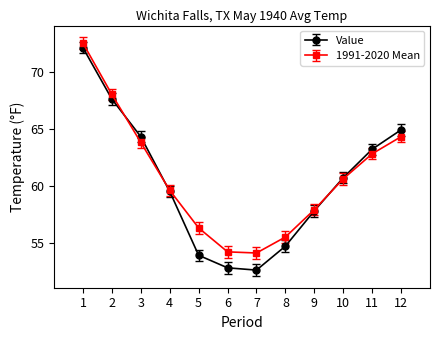

Reading right to left, extract all data points from this chart.

Value: 12=64.9	11=63.2	10=60.7	9=57.8	8=54.7	7=52.6	6=52.8	5=53.9	4=59.5	3=64.3	2=67.6	1=72.1
1991-2020 Mean: 12=64.3	11=62.8	10=60.6	9=57.9	8=55.5	7=54.1	6=54.2	5=56.3	4=59.6	3=63.8	2=68.0	1=72.5